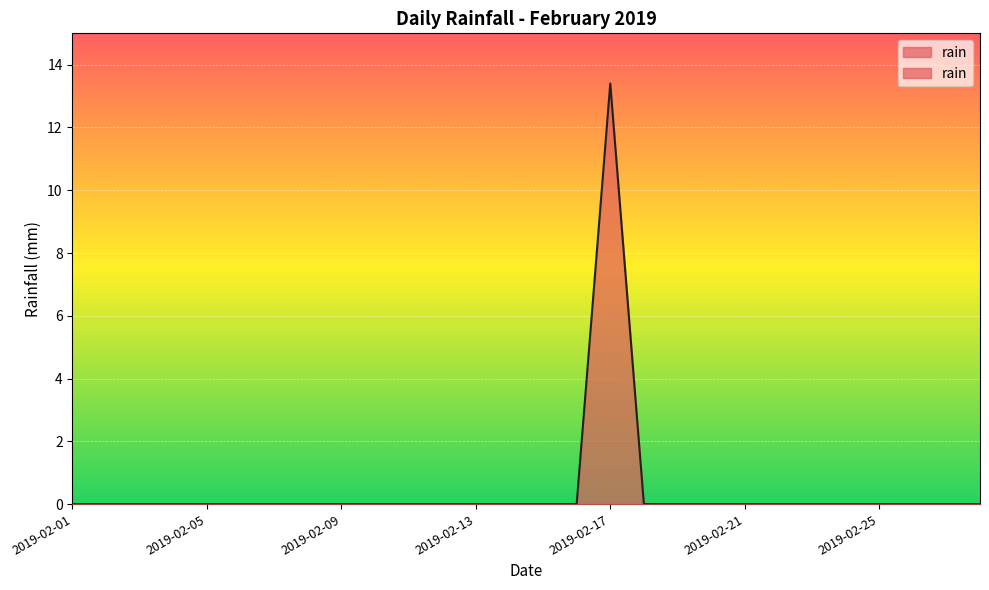

Count the number of categories in the chart.

28